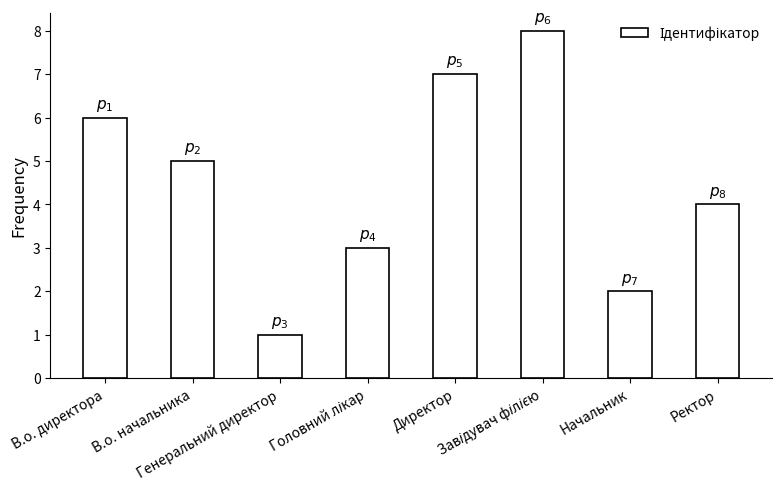

Are the bars grouped side by side (vs. stacked)?

No